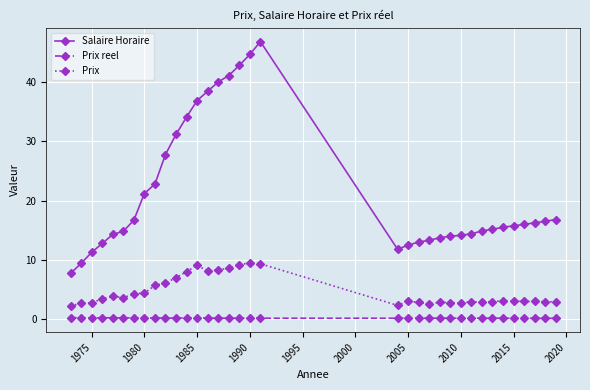

True or false: Prix has more than 2 points higher than both neighbors.

True